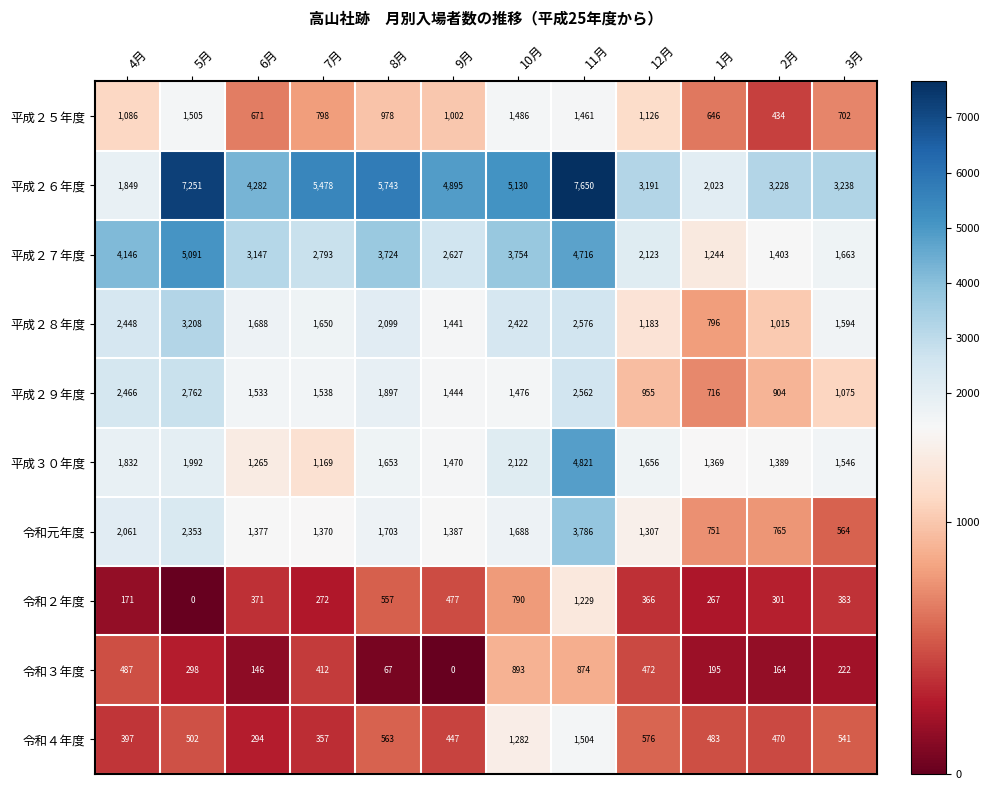

How many data points does each series have?

12